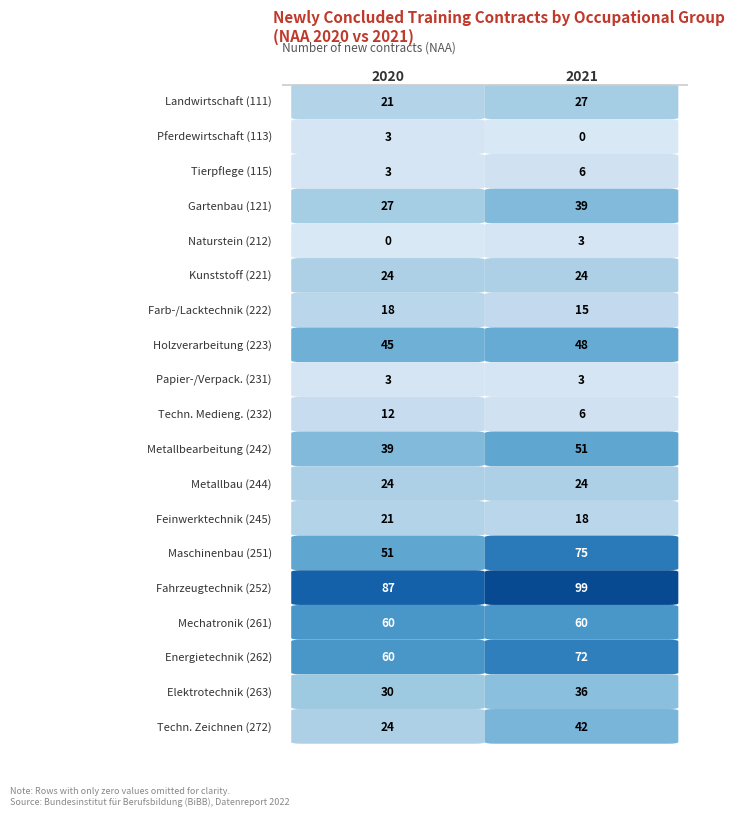

Reading right to left, extract all data points from this chart.

2020: 24	30	60	60	87	51	21	24	39	12	3	45	18	24	0	27	3	3	21
2021: 42	36	72	60	99	75	18	24	51	6	3	48	15	24	3	39	6	0	27